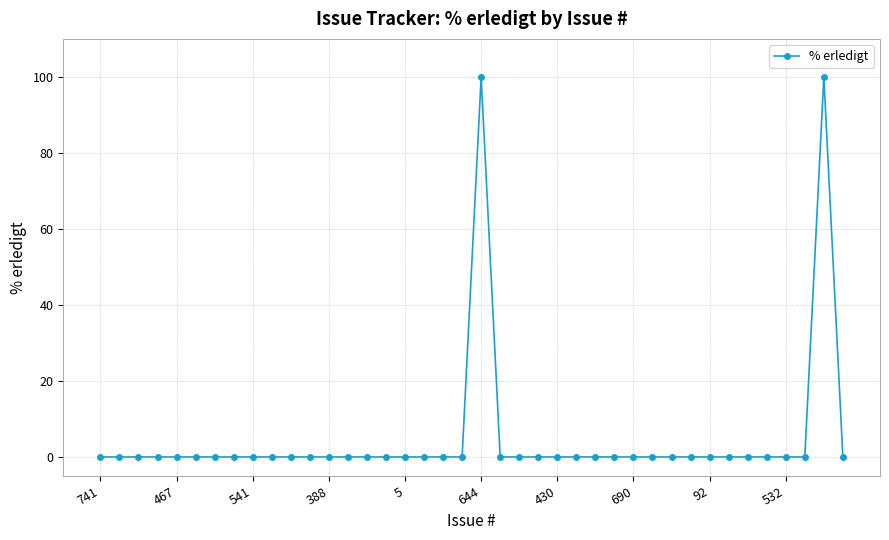

What is the greatest value displayed?

100